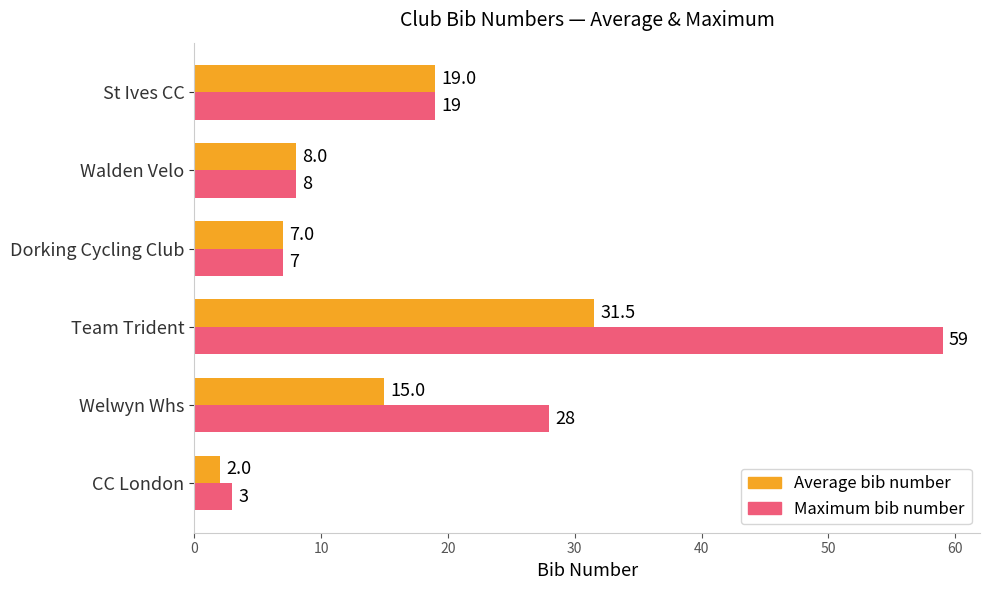

Which category has the highest value in the Average bib number series?

Team Trident